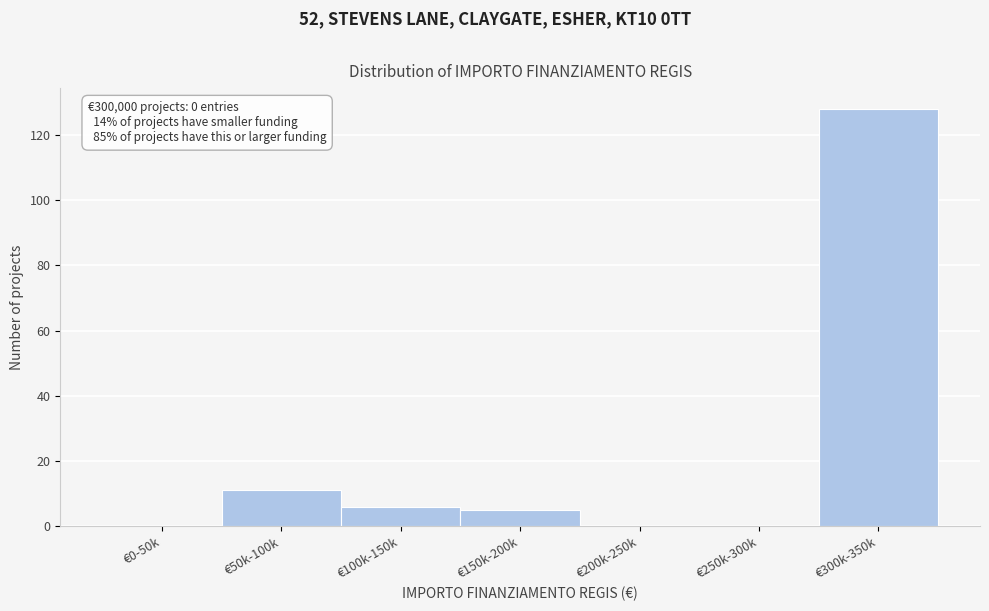

Reading right to left, extract all data points from this chart.

€300k-350k=128	€250k-300k=0	€200k-250k=0	€150k-200k=5	€100k-150k=6	€50k-100k=11	€0-50k=0